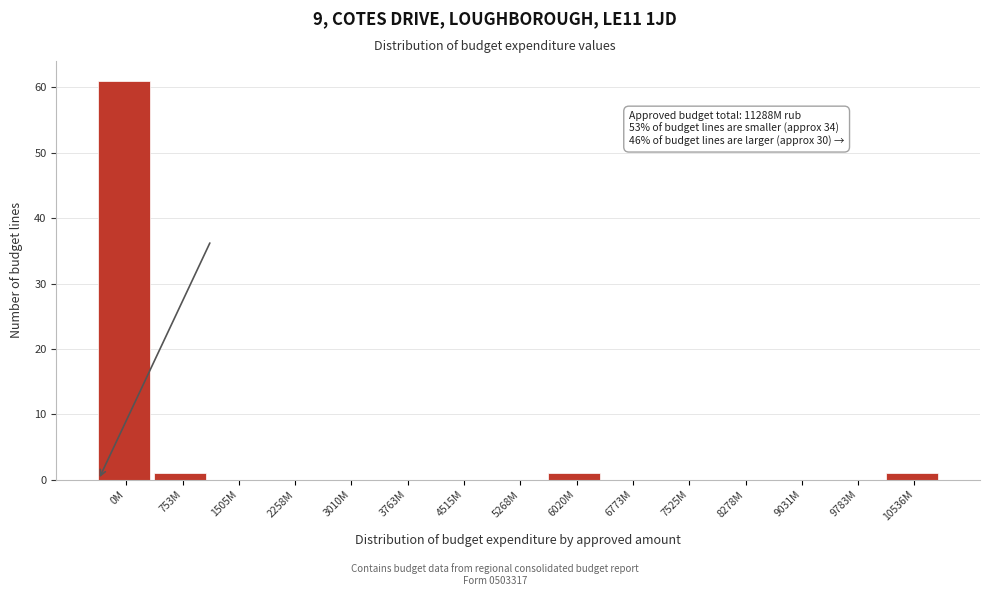

Reading right to left, extract all data points from this chart.

10536M=1	9783M=0	9031M=0	8278M=0	7525M=0	6773M=0	6020M=1	5268M=0	4515M=0	3763M=0	3010M=0	2258M=0	1505M=0	753M=1	0M=61